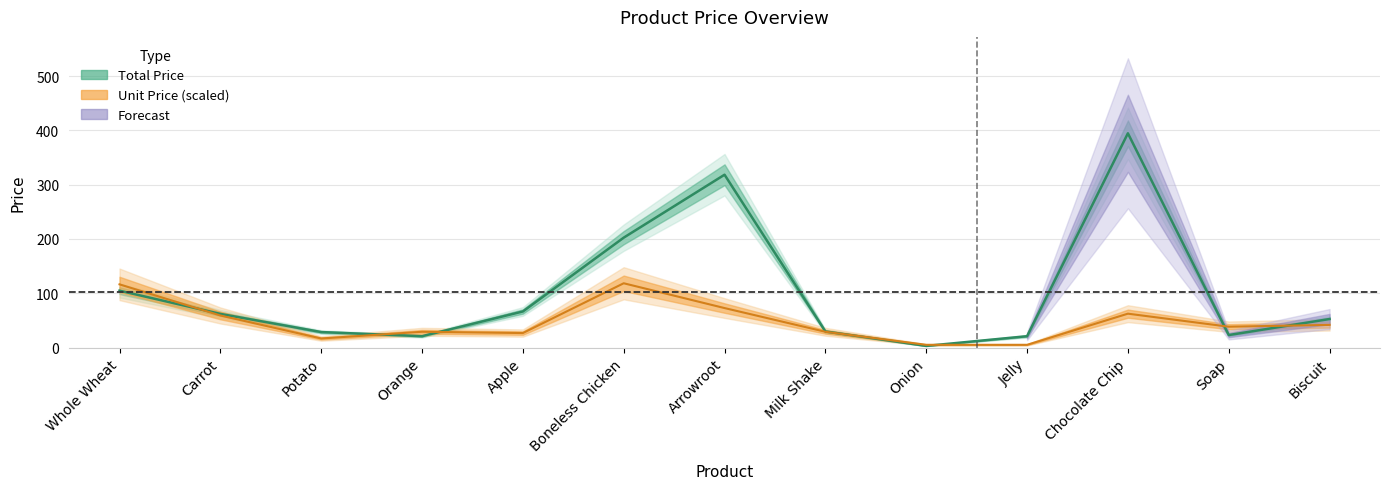

In Total Price (line), how many points are higher than both neighbors (excluding endpoints)?

2